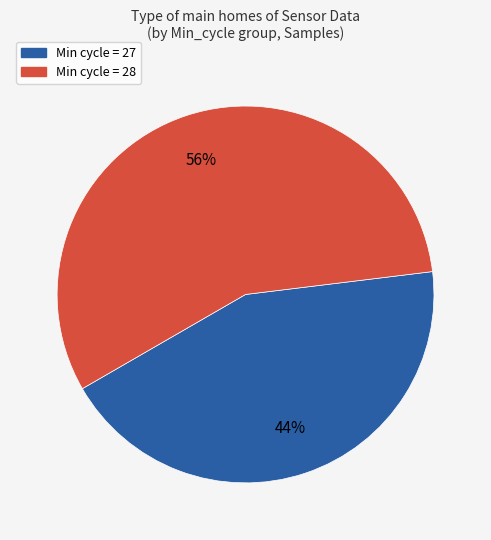

Is there a majority slice in this chart?

Yes